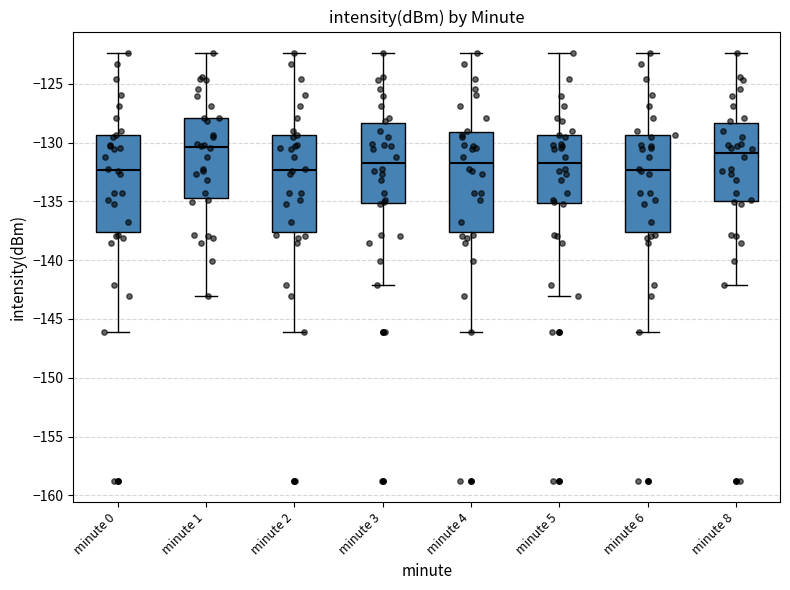

Reading left to right, transcribe this box plot: for each box, give where its median line is, the range the box spans, and where its two whiskers end, as read against the y-axis. The values are not printed on the chart, so give them approximately, as read against the axis.

minute 0: median -132.5, box -137.5 to -129.5, whiskers -146.0 to -122.5
minute 1: median -130.5, box -134.5 to -128.0, whiskers -143.0 to -122.5
minute 2: median -132.5, box -137.5 to -129.5, whiskers -146.0 to -122.5
minute 3: median -131.5, box -135.0 to -128.5, whiskers -142.0 to -122.5
minute 4: median -131.5, box -137.5 to -129.0, whiskers -146.0 to -122.5
minute 5: median -131.5, box -135.0 to -129.5, whiskers -143.0 to -122.5
minute 6: median -132.5, box -137.5 to -129.5, whiskers -146.0 to -122.5
minute 8: median -131.0, box -135.0 to -128.5, whiskers -142.0 to -122.5